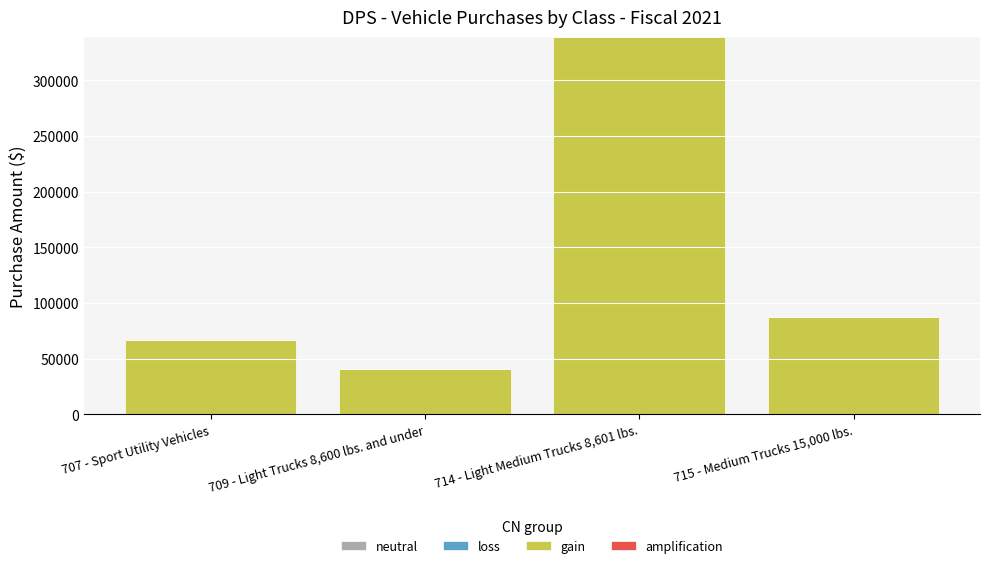

Approximately how many times larger is the value at 714 - Light Medium Trucks 8,601 lbs. compared to 715 - Medium Trucks 15,000 lbs.?

3.9